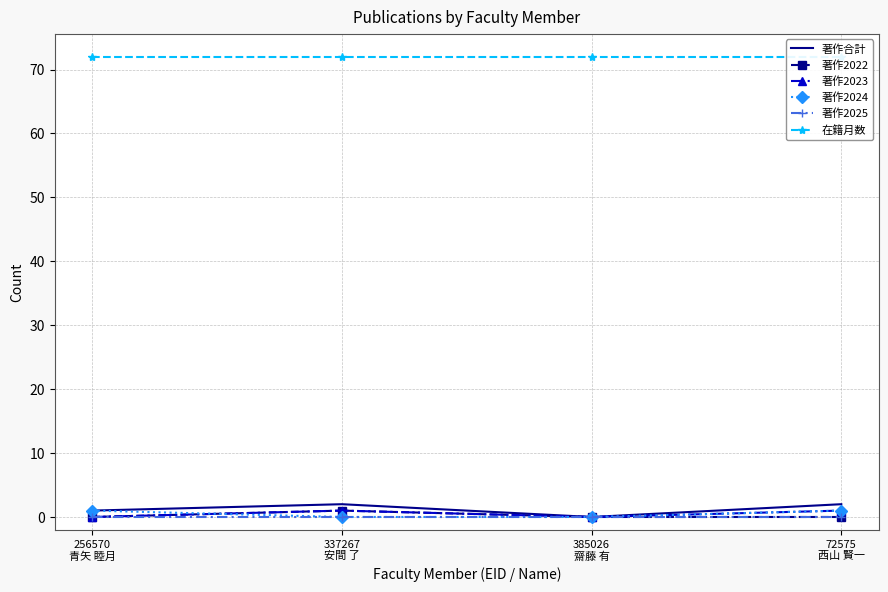

The value of 著作合計 at 385026
齋藤 有 is 1. True or false?

False